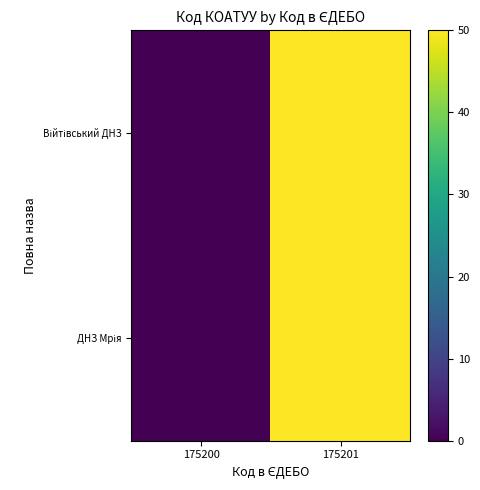

Which has a higher value, 175200 or 175201?

175201